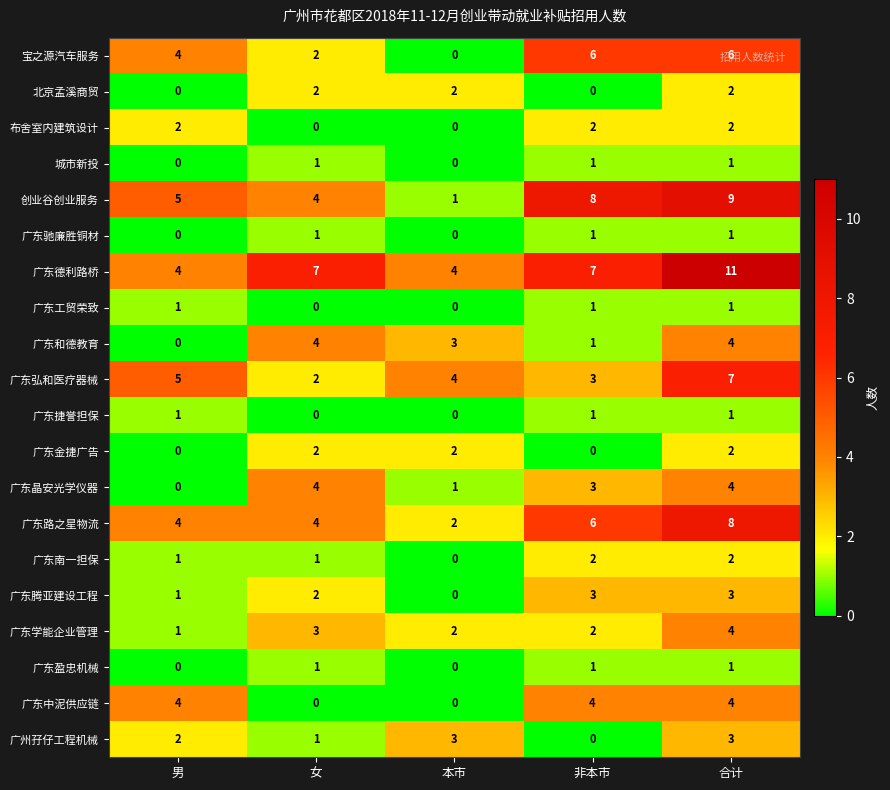

Is it true that 广东和德教育 equals 4 at 合计?

True